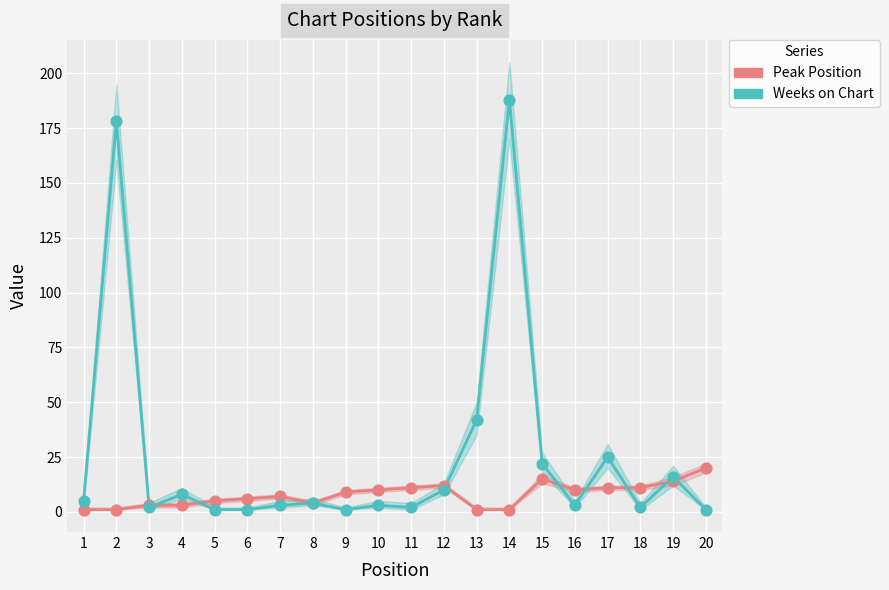

What are all the series names shown in the legend?

Peak Position, Weeks on Chart